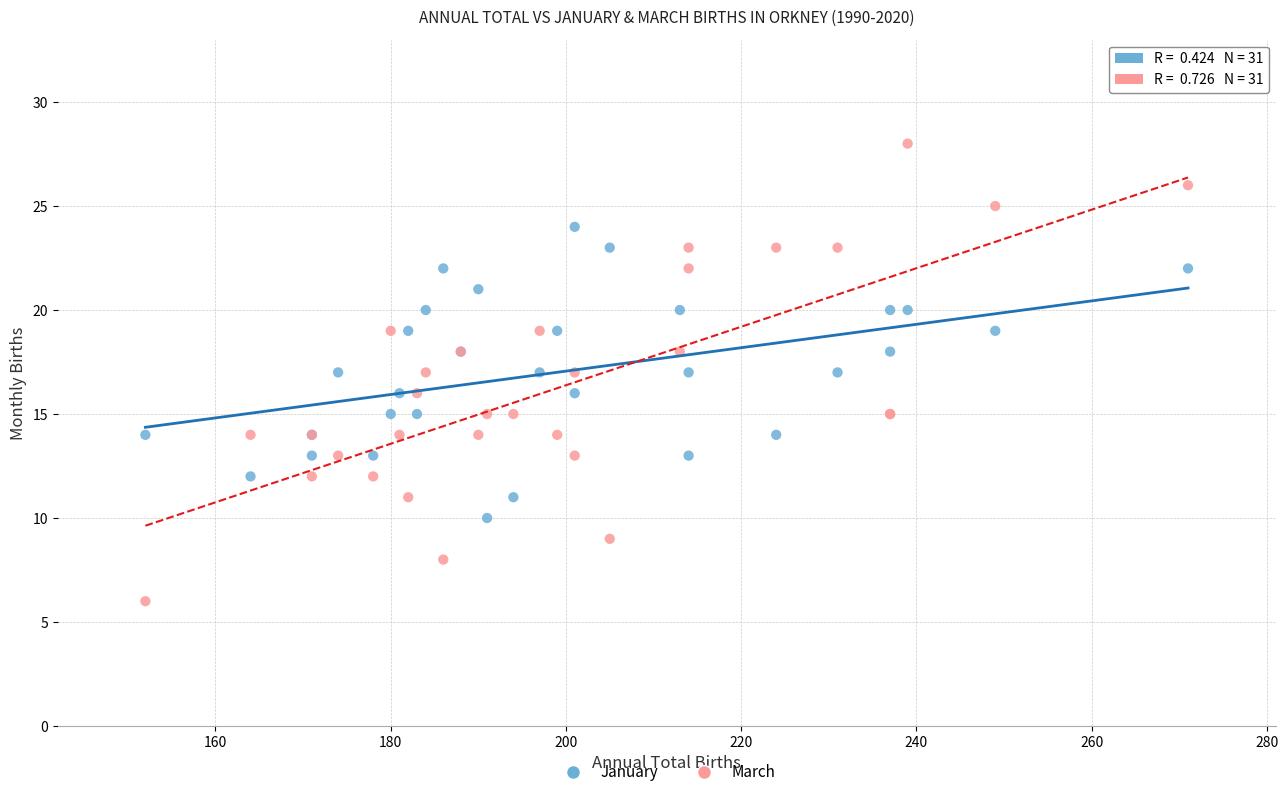

Which series contains the lowest Y value?

March